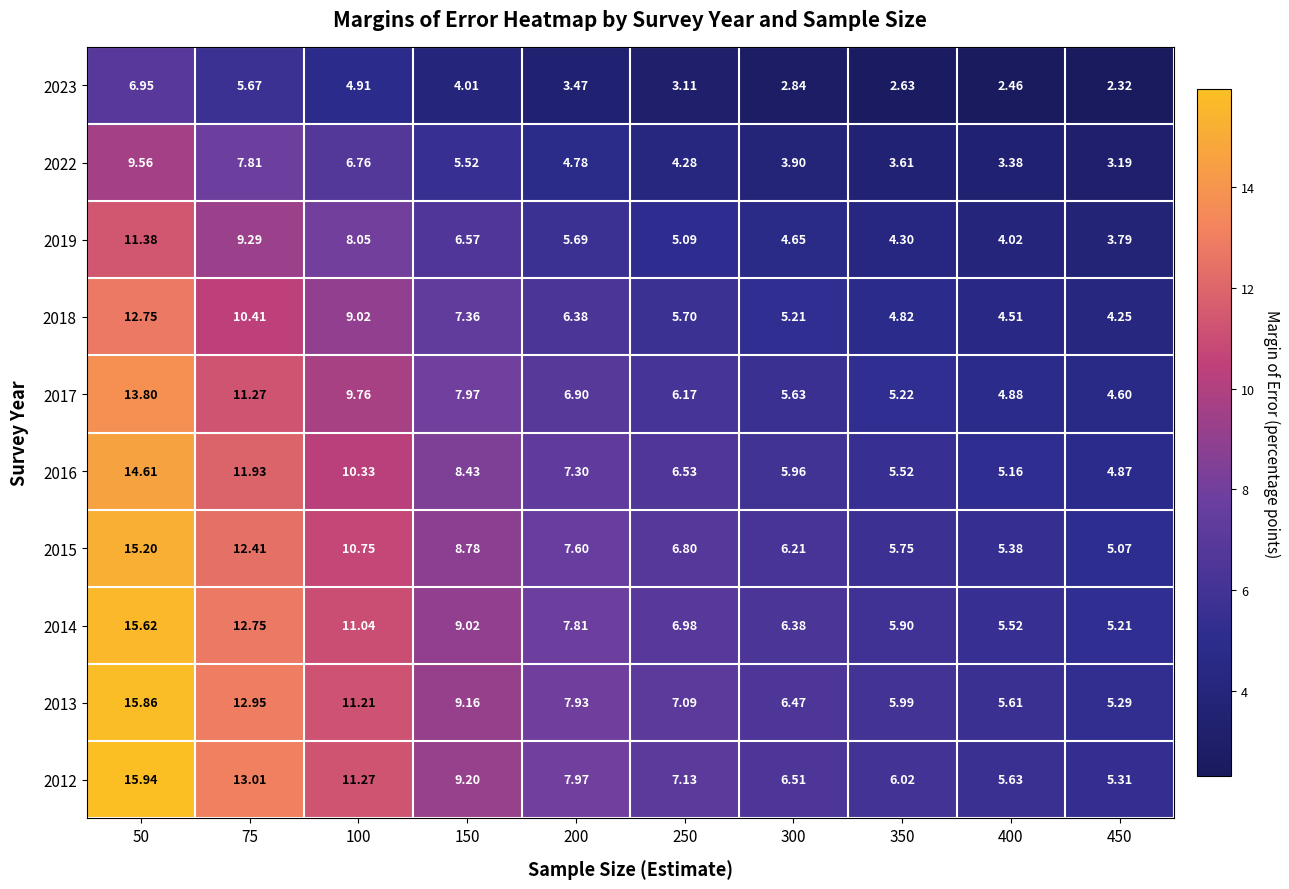

List the series in order of their peak value, highest first.

2012, 2013, 2014, 2015, 2016, 2017, 2018, 2019, 2022, 2023